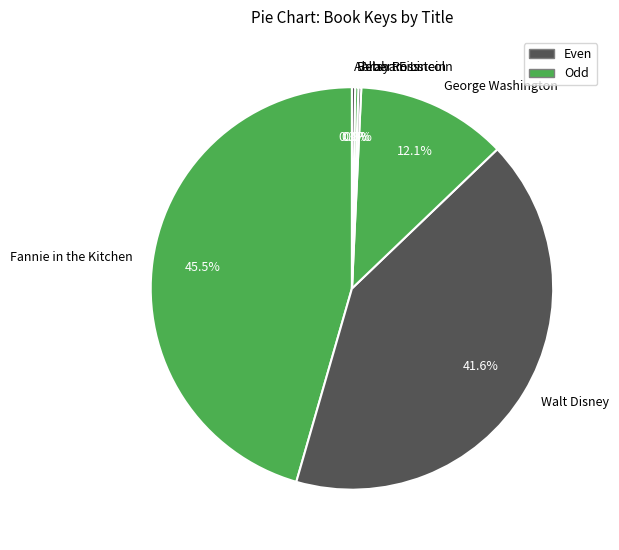

The Walt Disney slice represents 35% of the pie. True or false?

False